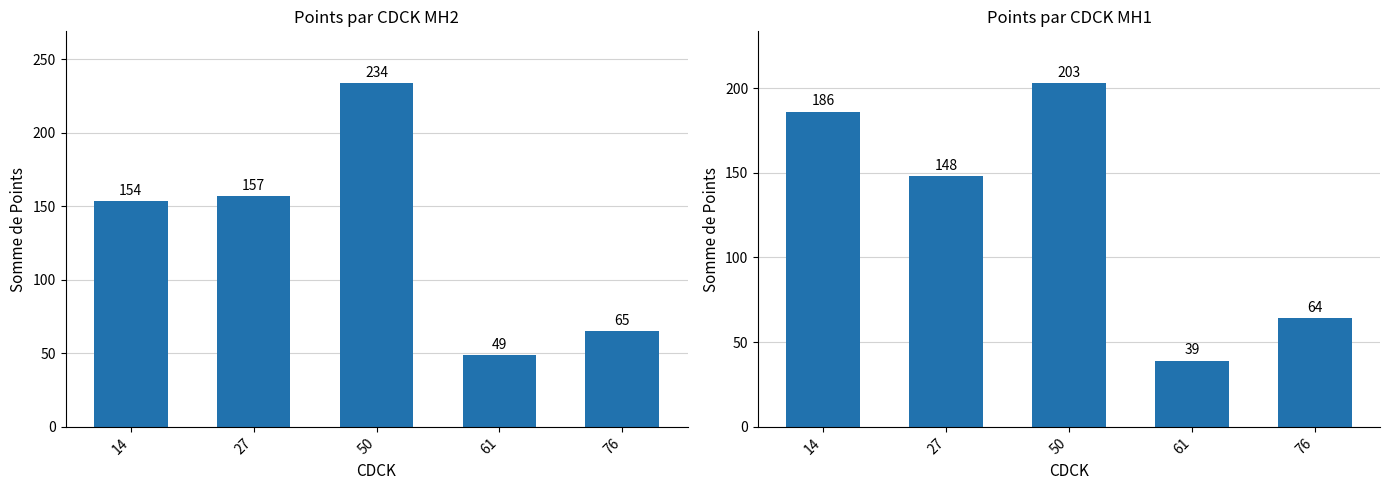

Which series has the largest total across all categories?

Somme de Points MH2